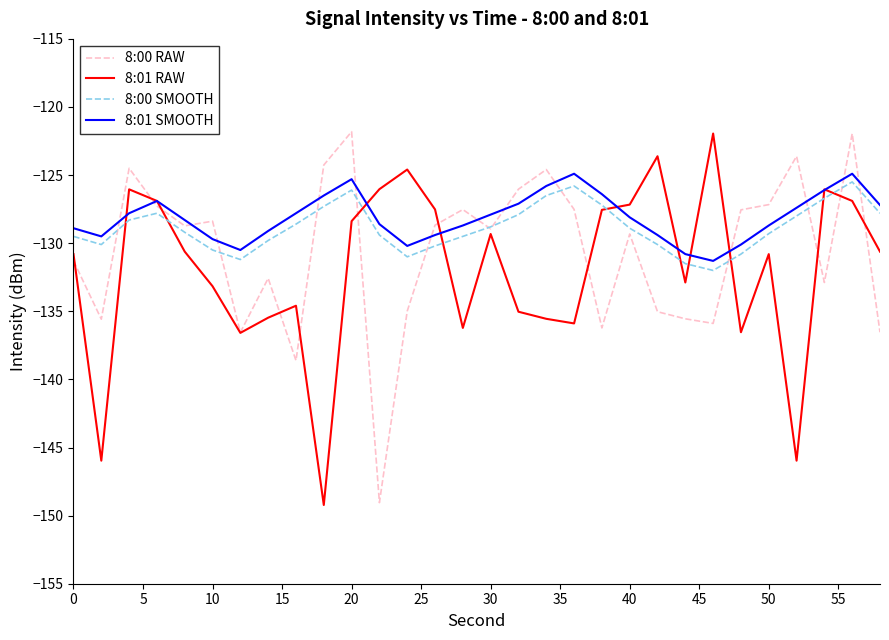

Does the chart display data point markers on the line(s)?

No